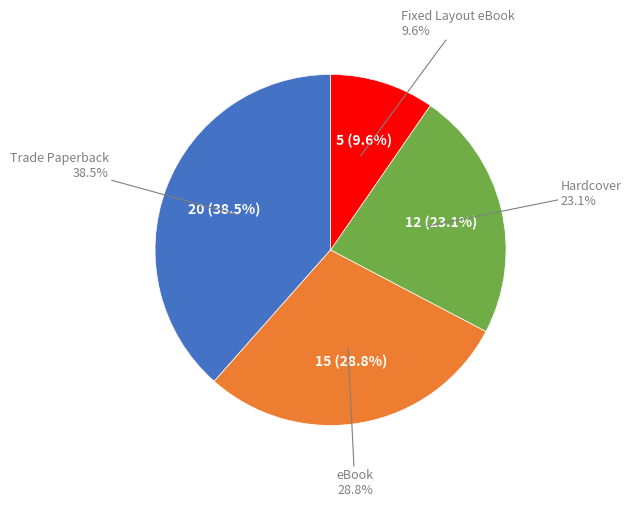

Is the sum of Trade Paperback and Hardcover greater than half?

Yes